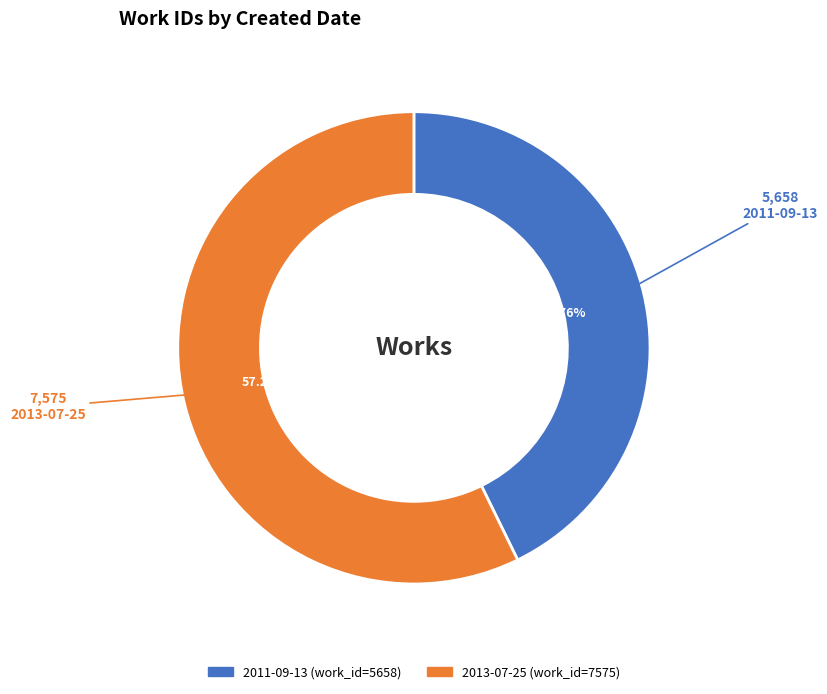

Does 2013-07-25 represent more than half of the total?

Yes